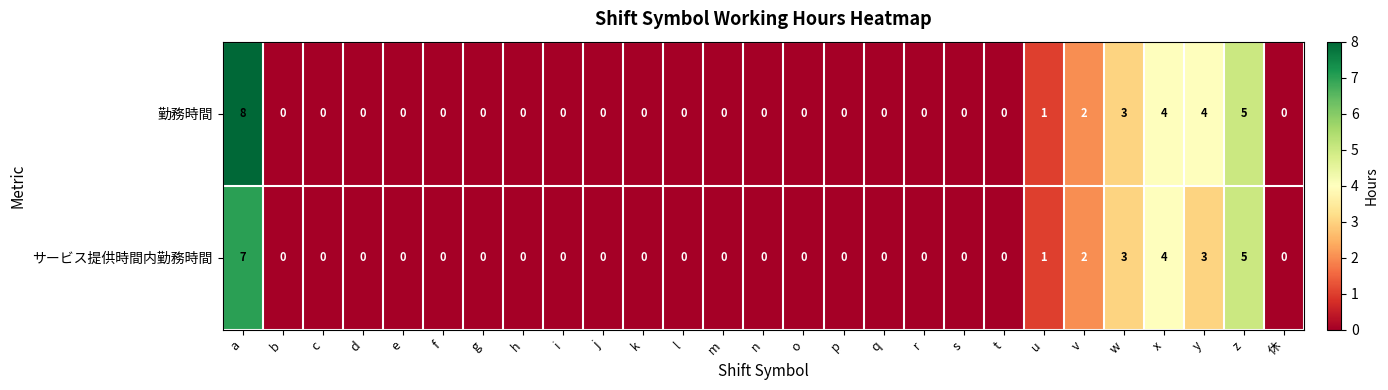

The value of サービス提供時間内勤務時間 at y is 3. True or false?

True